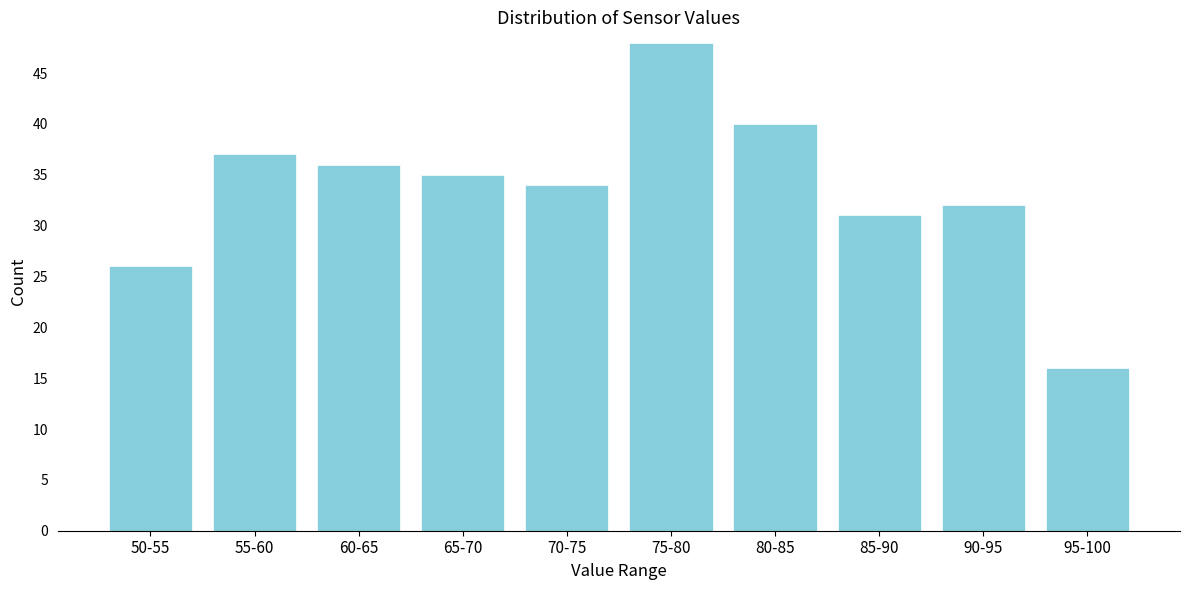

Reading right to left, extract all data points from this chart.

95-100=16	90-95=32	85-90=31	80-85=40	75-80=48	70-75=34	65-70=35	60-65=36	55-60=37	50-55=26